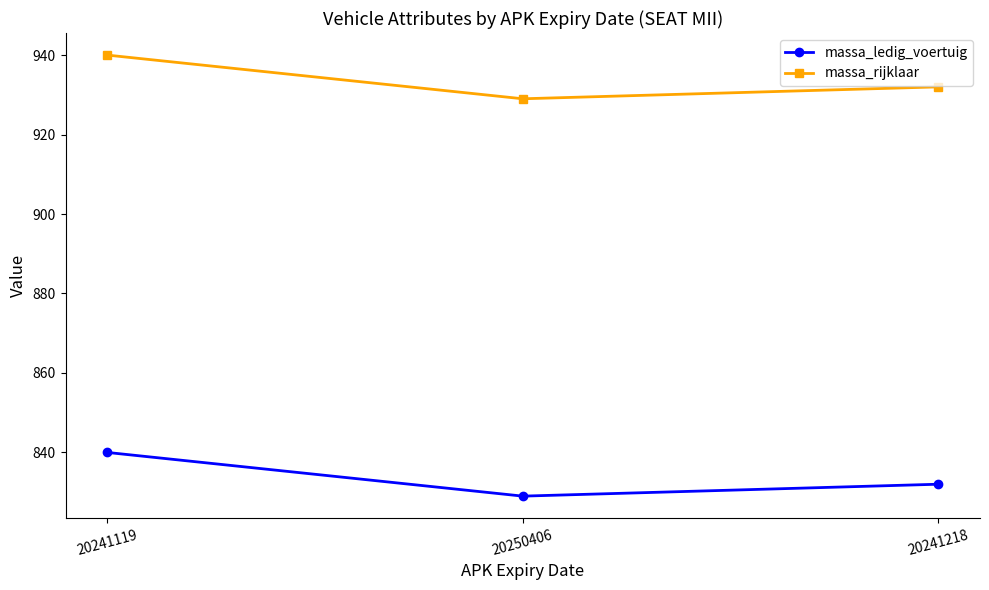

Which category has the highest value in the massa_ledig_voertuig series?

20241119